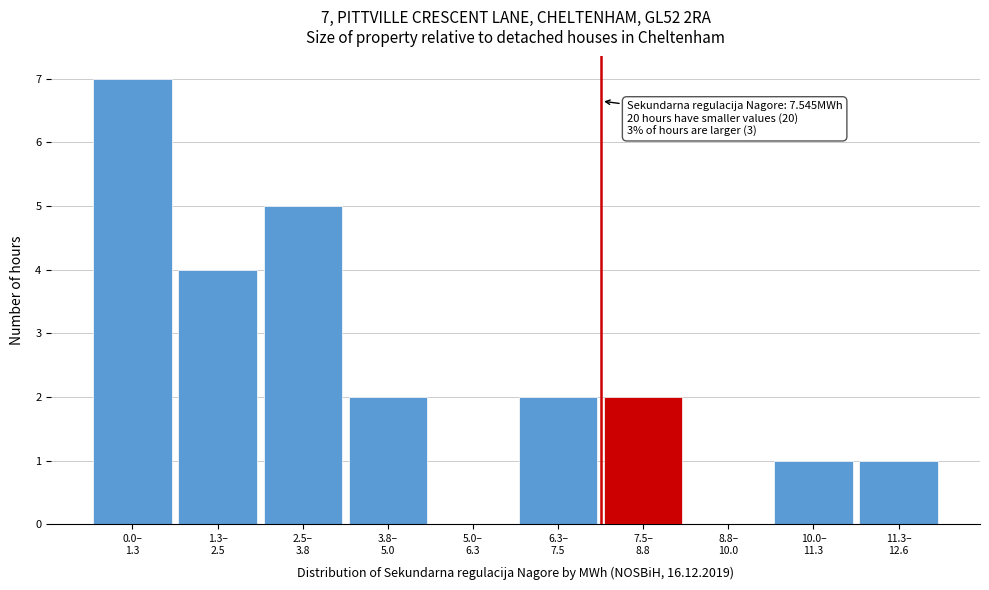

What is the sum of all values?

24